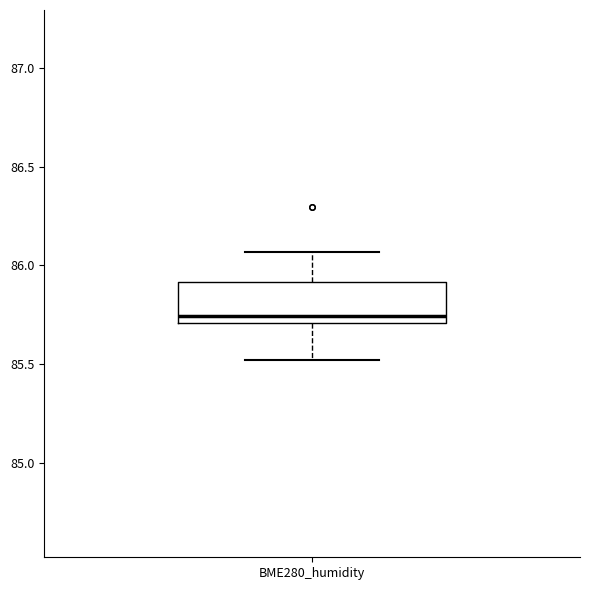

Where does the upper whisker of the box for BME280_humidity end on the y-axis? The values are not printed on the chart, so give them approximately, as read against the axis.

86.05